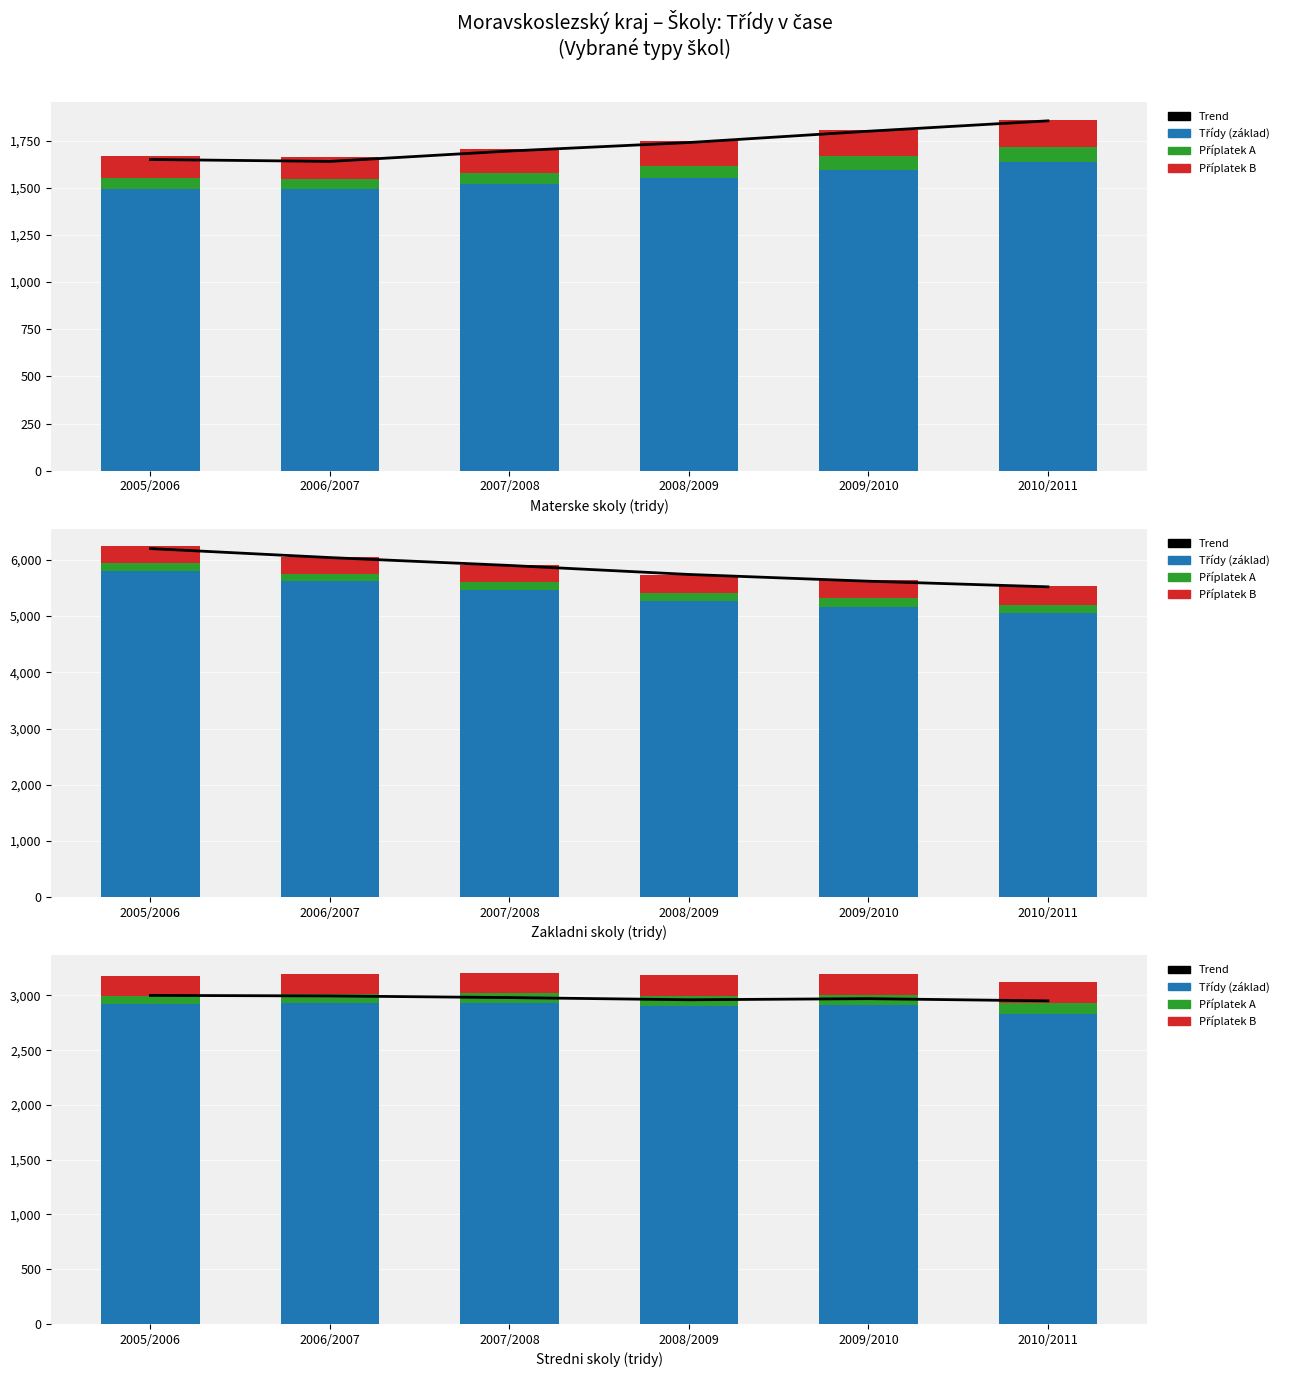

How many distinct data groups are displayed?

4